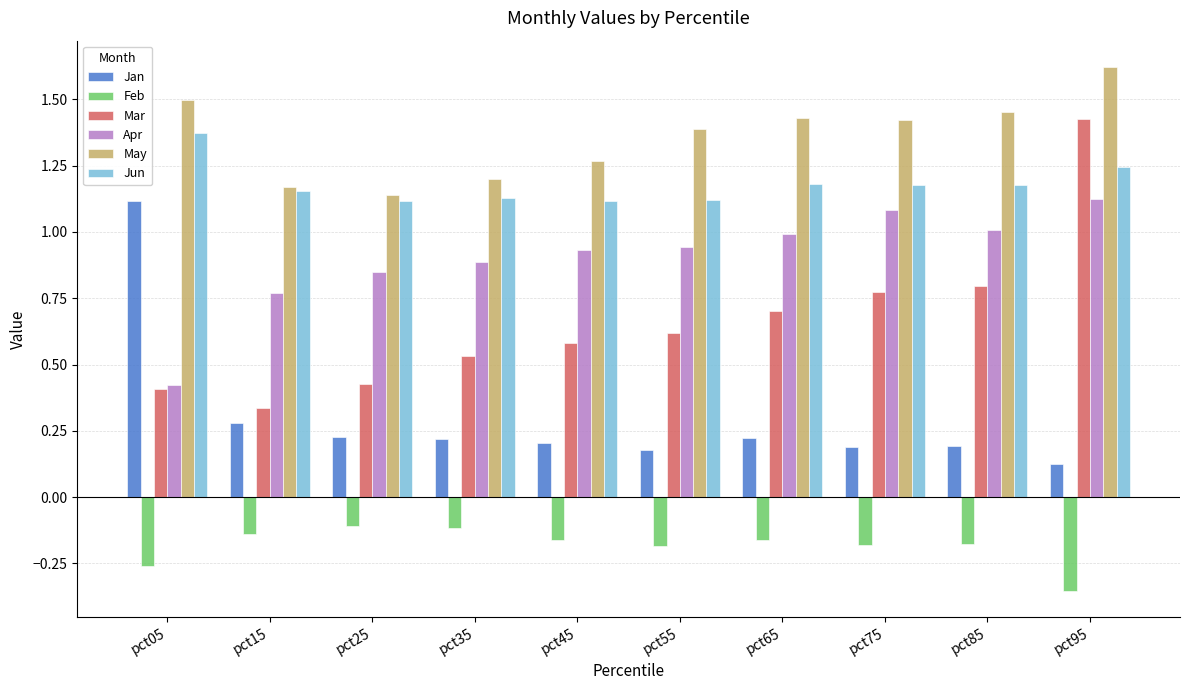

What is the sum of the Apr values at pct75 and pct95?

2.2